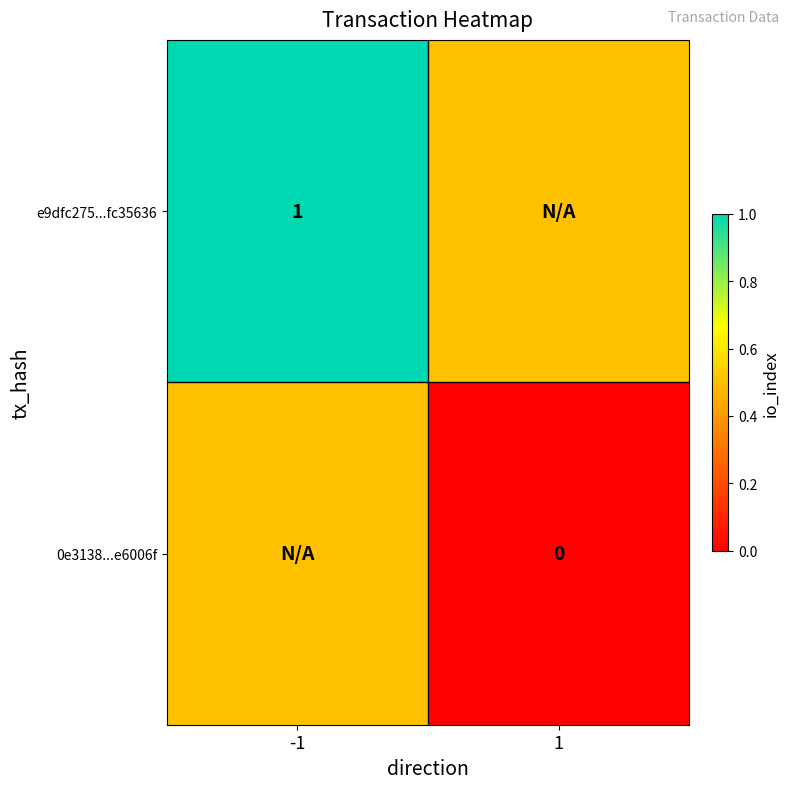

Is the value of 0e3138...e6006f at 1 greater than the value of e9dfc275...fc35636 at -1?

No